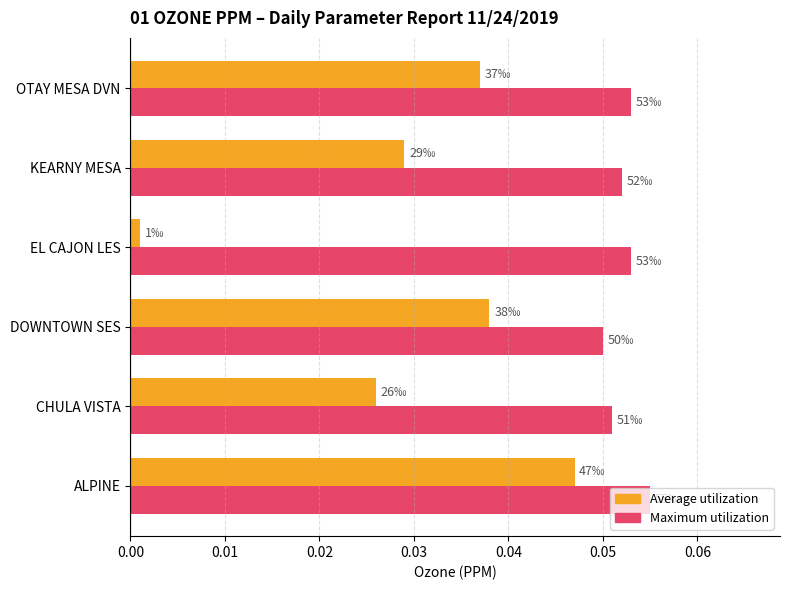

Count the number of categories in the chart.

6